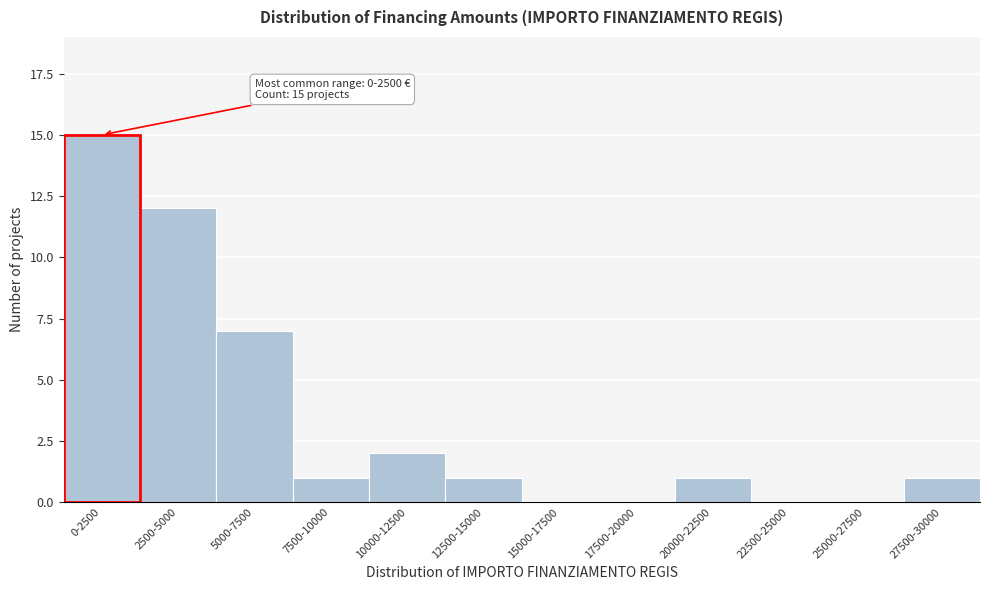

Reading left to right, list all the values displayed in this chart.

0-2500=15	2500-5000=12	5000-7500=7	7500-10000=1	10000-12500=2	12500-15000=1	15000-17500=0	17500-20000=0	20000-22500=1	22500-25000=0	25000-27500=0	27500-30000=1